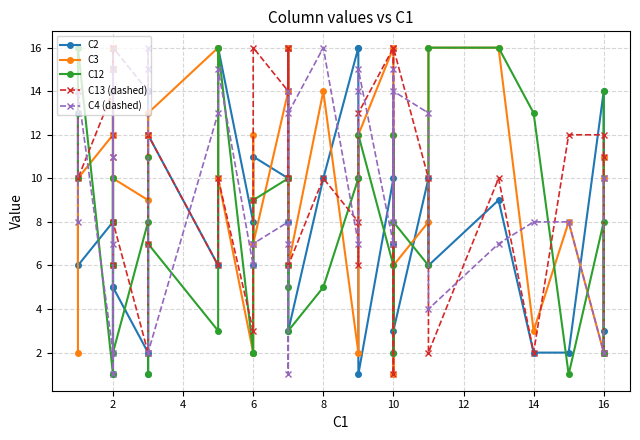

True or false: C13 (dashed) has a value of 3 at 14.

False